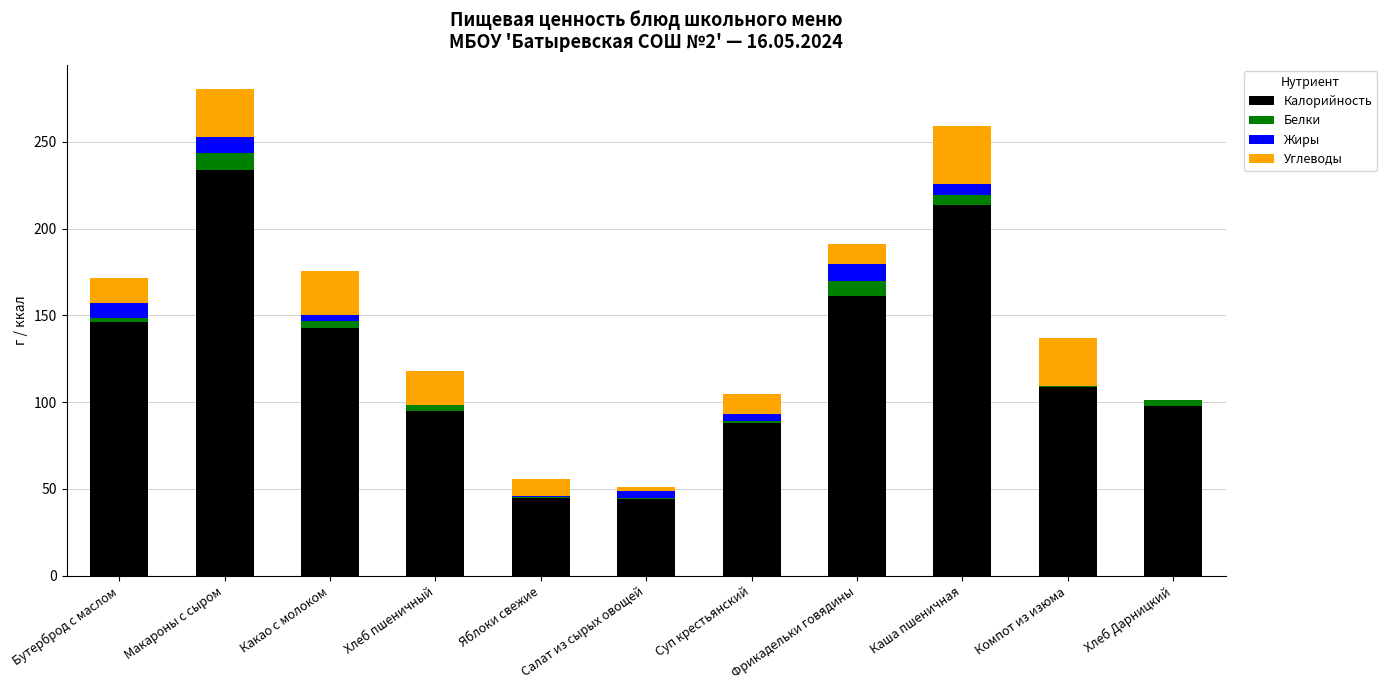

Is it true that Калорийность equals 45.0 at Яблоки свежие?

True